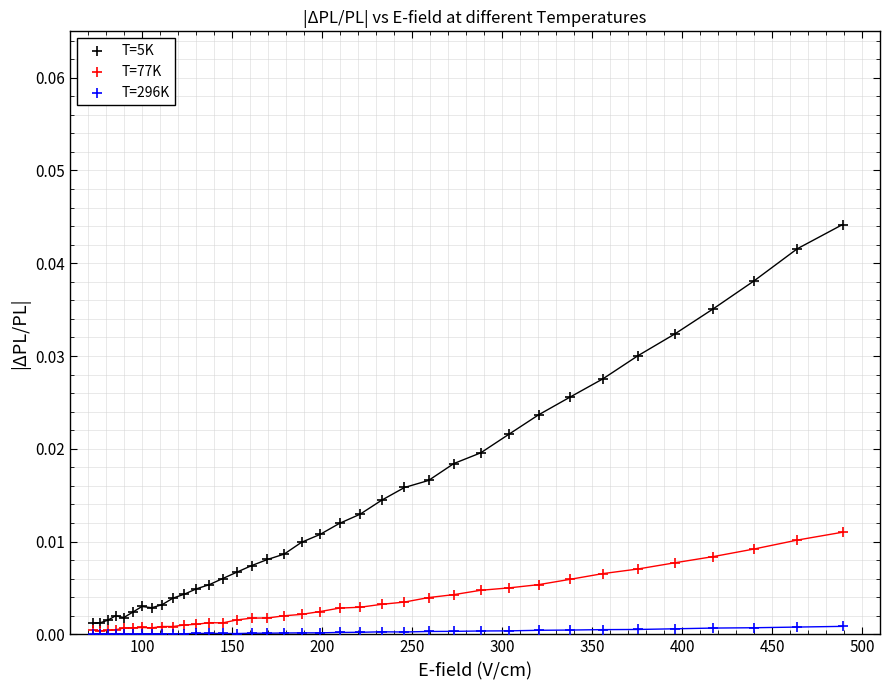

Which series has the largest Y range (max minus min)?

T=5K